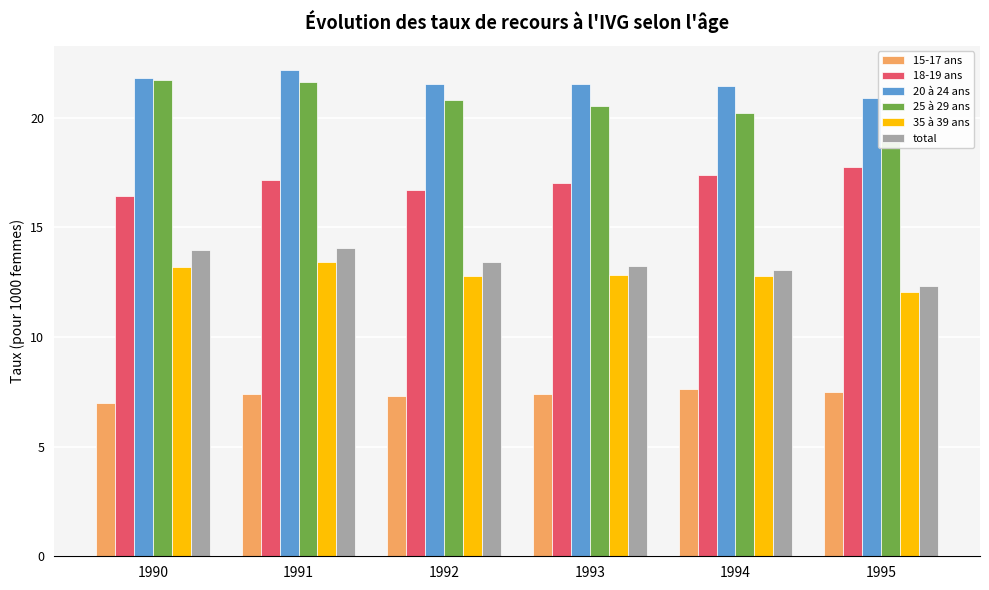

At which label does total reach its minimum?

1995